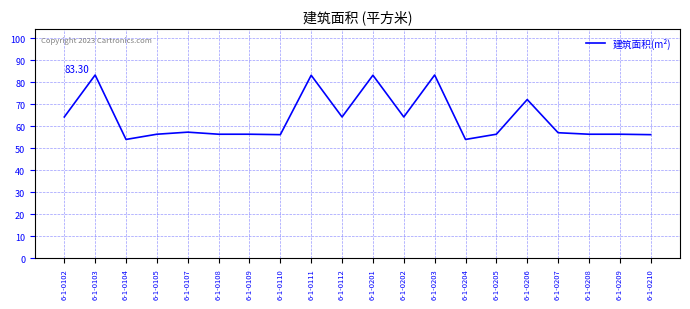

At which label does the data first exceed 57?

6-1-0102